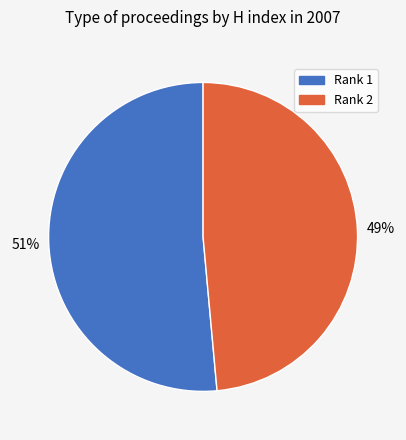

Rank the categories by value from lowest to highest.

Rank 2, Rank 1